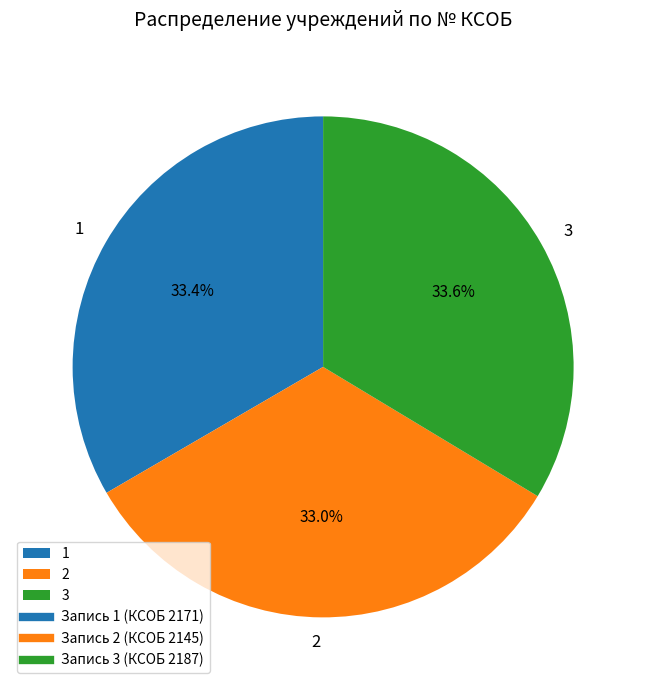

Is the sum of 3 and 2 greater than half?

Yes